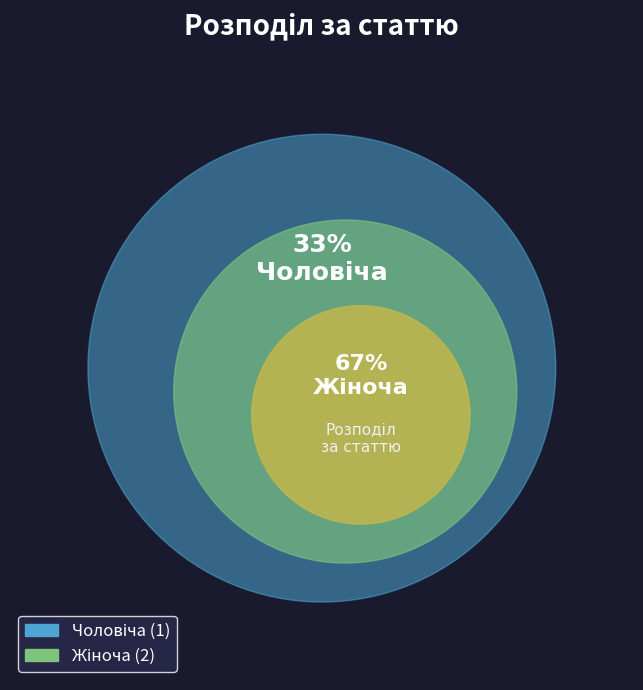

Does Жіноча represent more than half of the total?

Yes